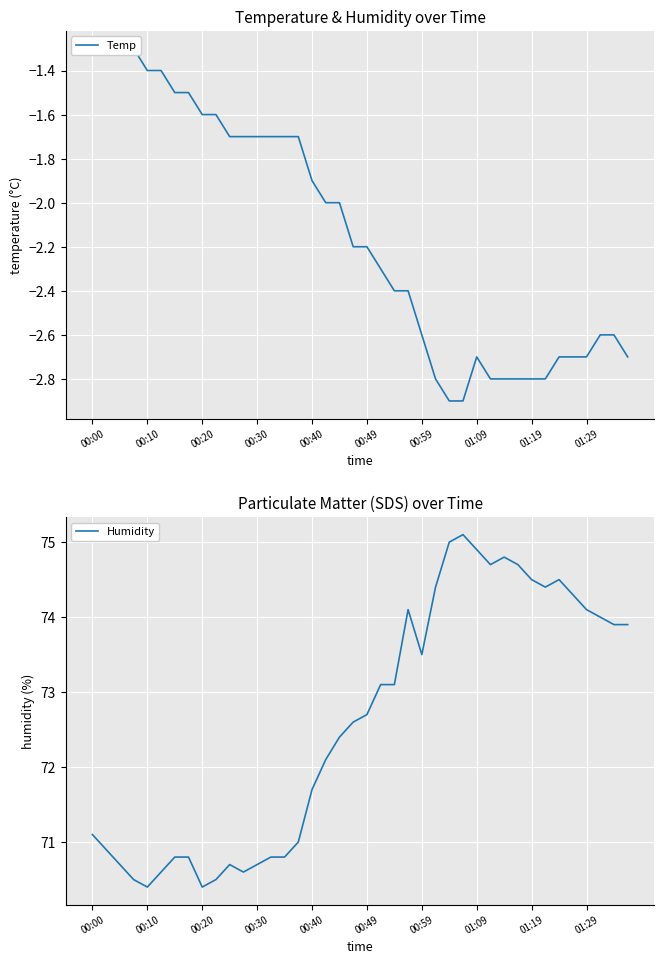

Which series changed the most between 00:10 and 39?

Humidity